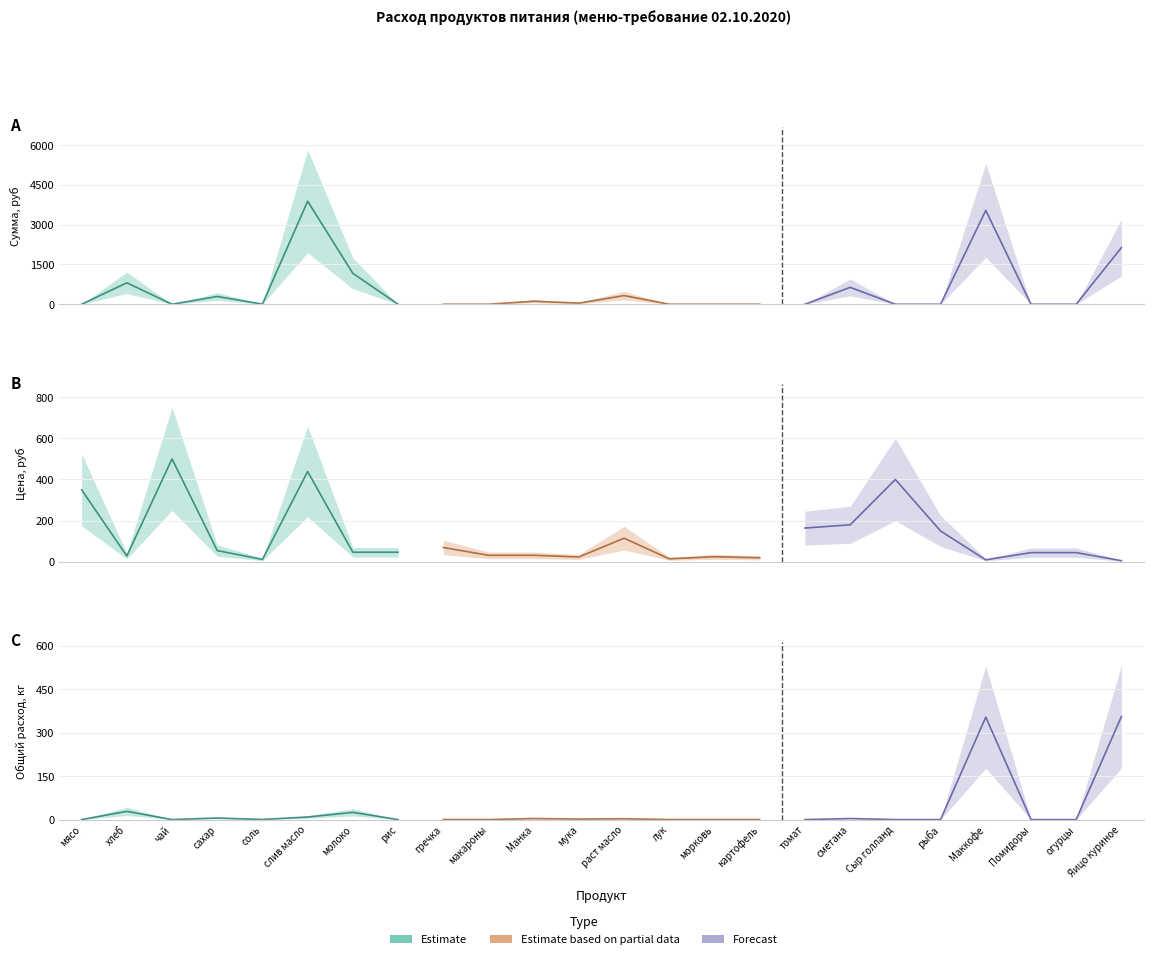

How many data points does each series have?

8